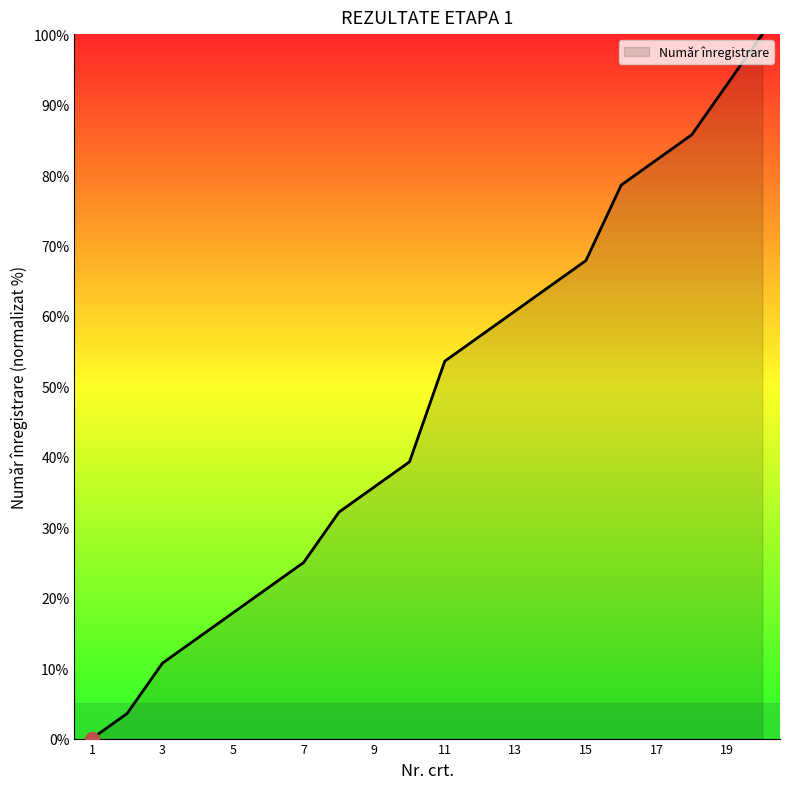

What is the difference between the maximum and minimum values?

100.0